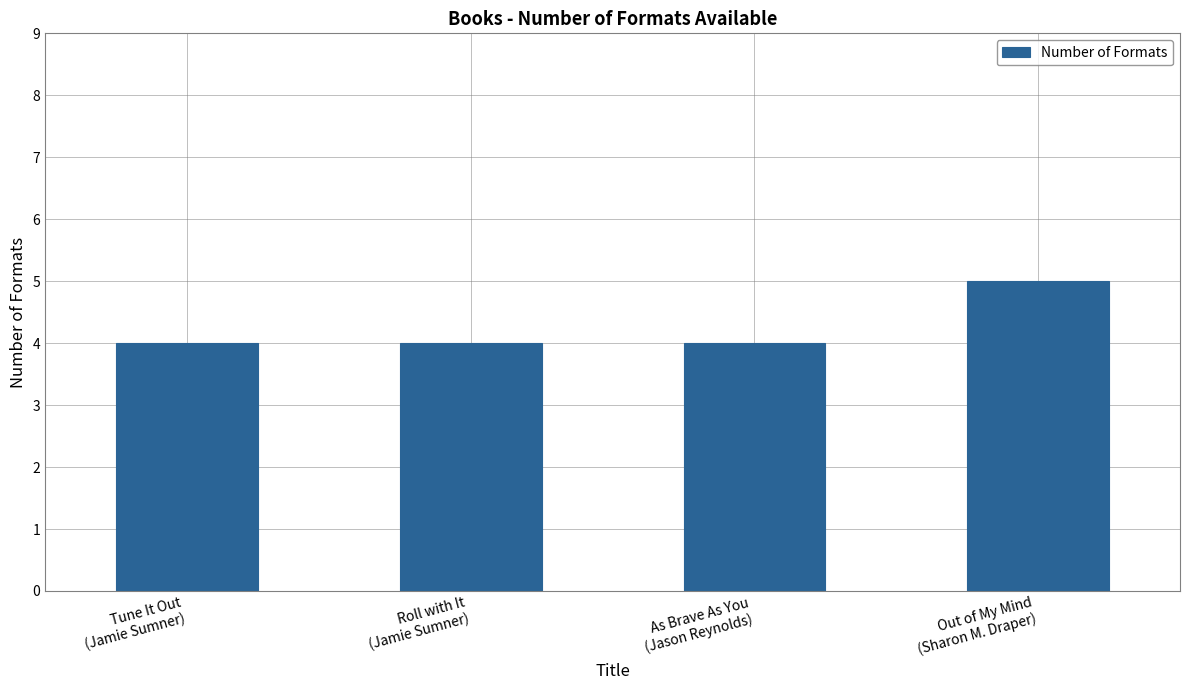

What is the sum of all values?

17